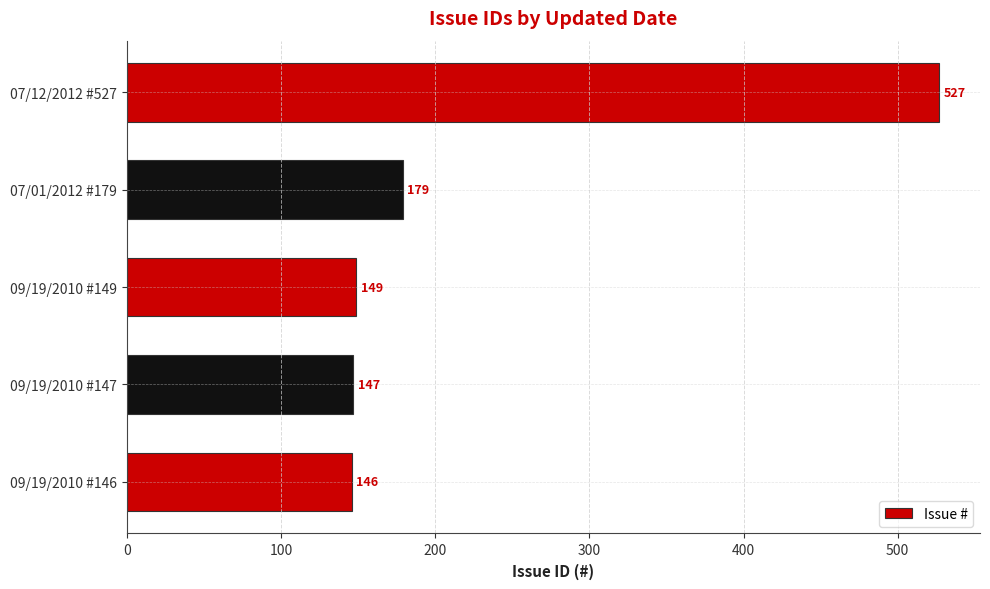

Which has a higher value, 09/19/2010 #146 or 07/12/2012 #527?

07/12/2012 #527